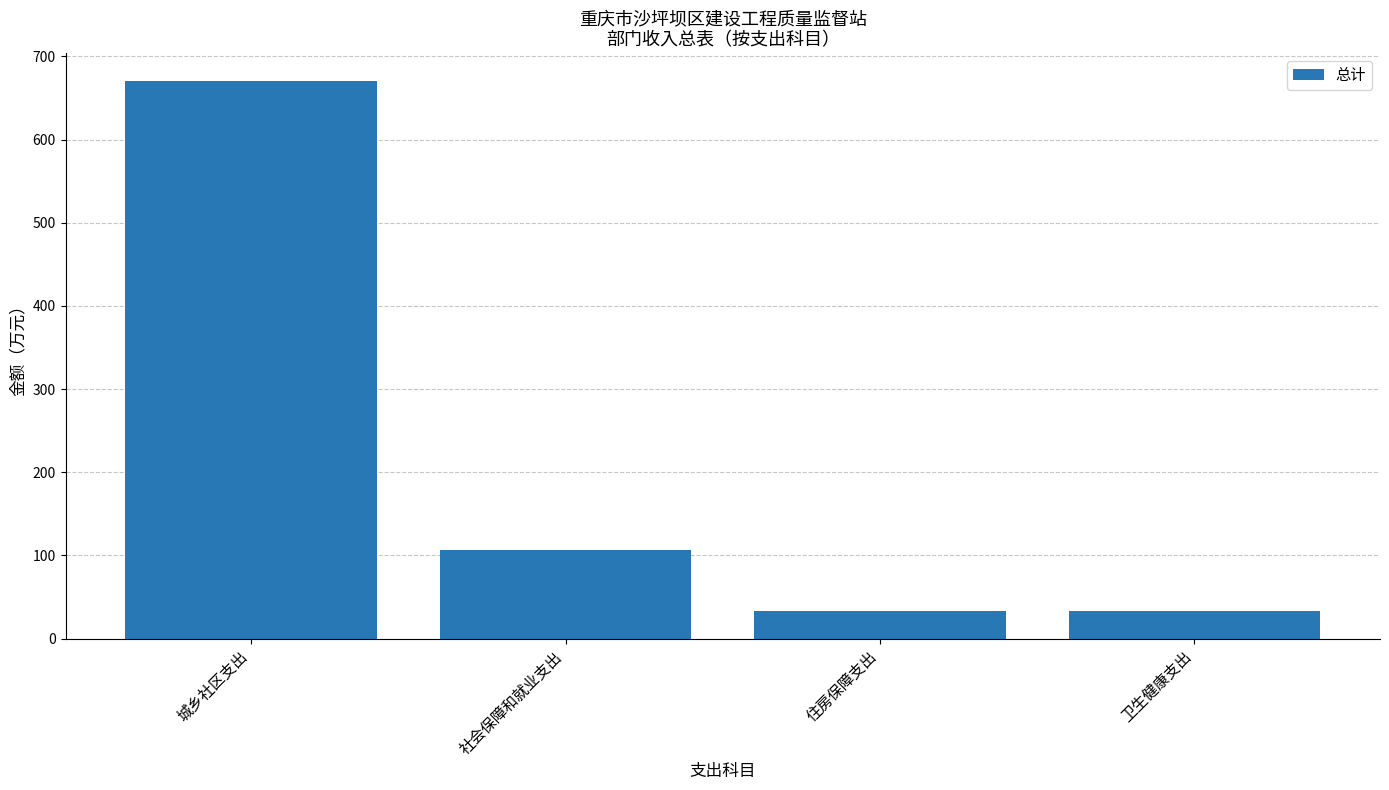

Count the number of categories in the chart.

4